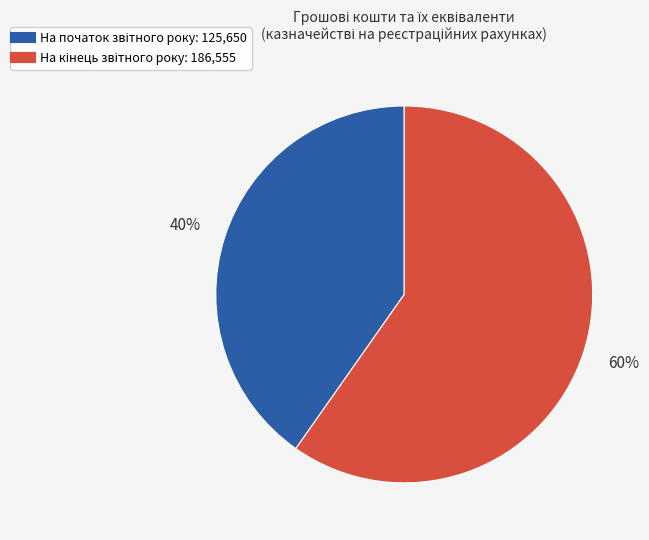

How many segments does this pie chart have?

2